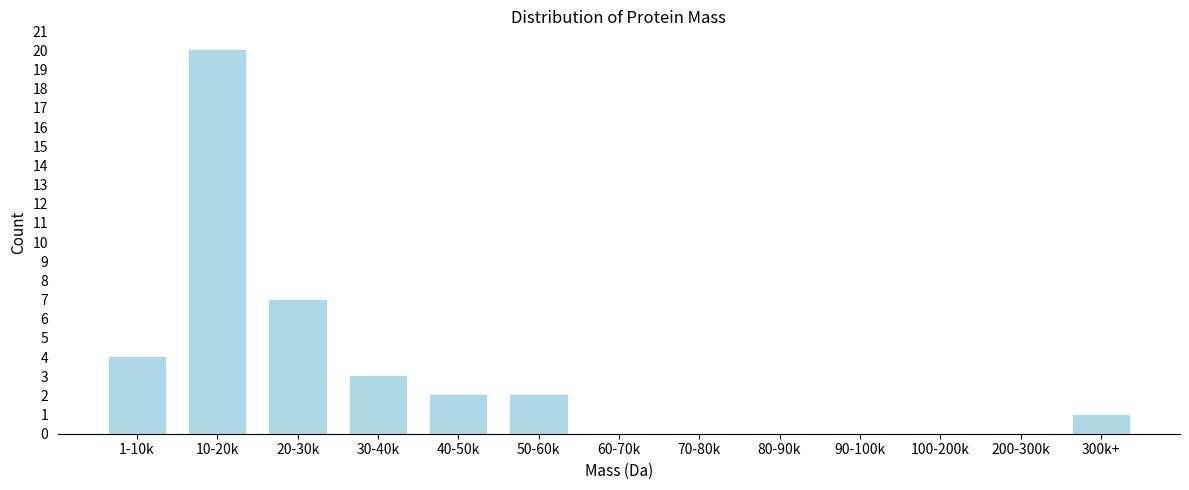

Reading left to right, what are all the values shown in this chart?

1-10k=4	10-20k=20	20-30k=7	30-40k=3	40-50k=2	50-60k=2	60-70k=0	70-80k=0	80-90k=0	90-100k=0	100-200k=0	200-300k=0	300k+=1